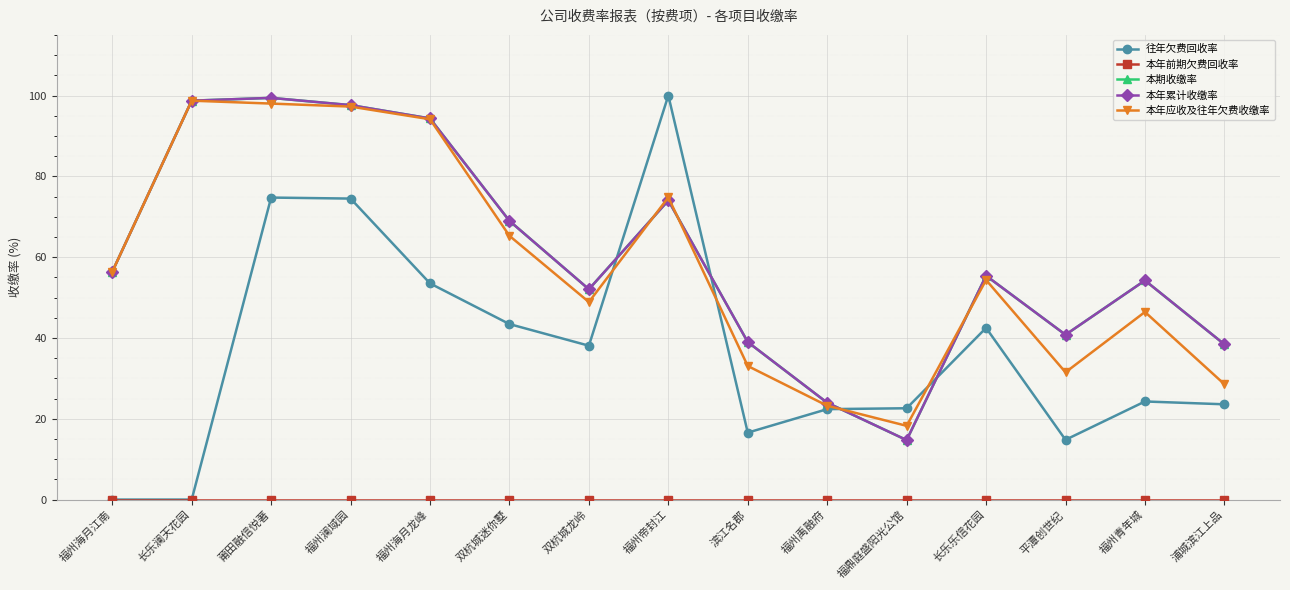

True or false: 本年前期欠费回收率 has more than 1 interior local peaks.

False